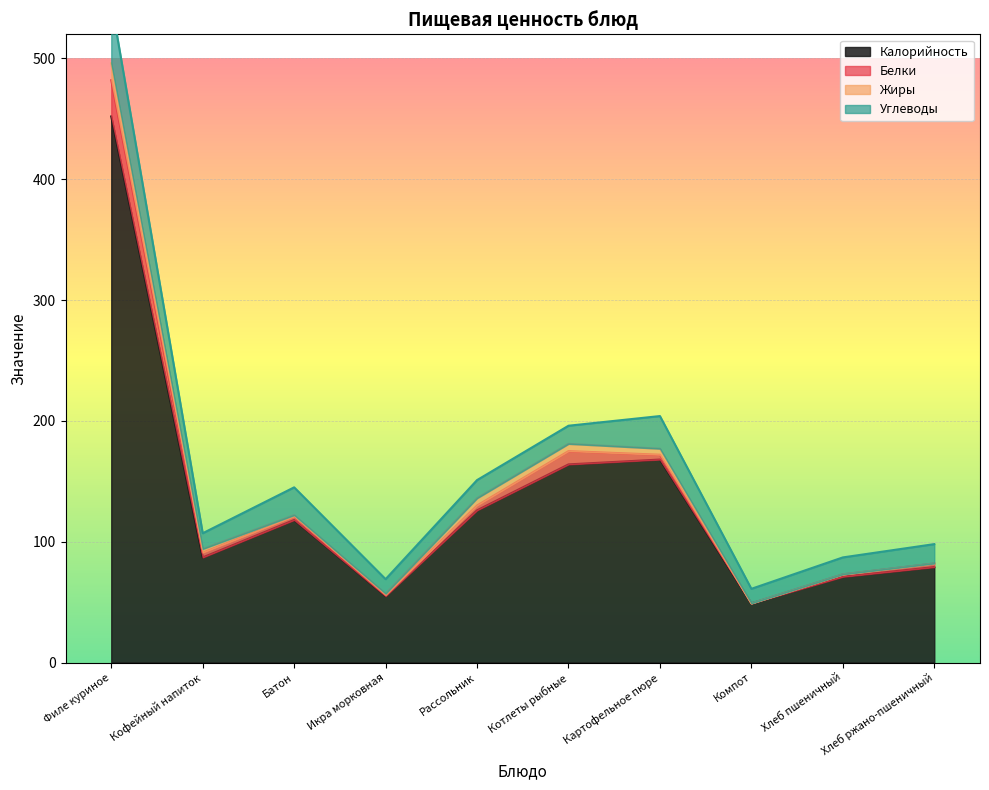

List the series in order of their peak value, lowest first.

Жиры, Белки, Углеводы, Калорийность